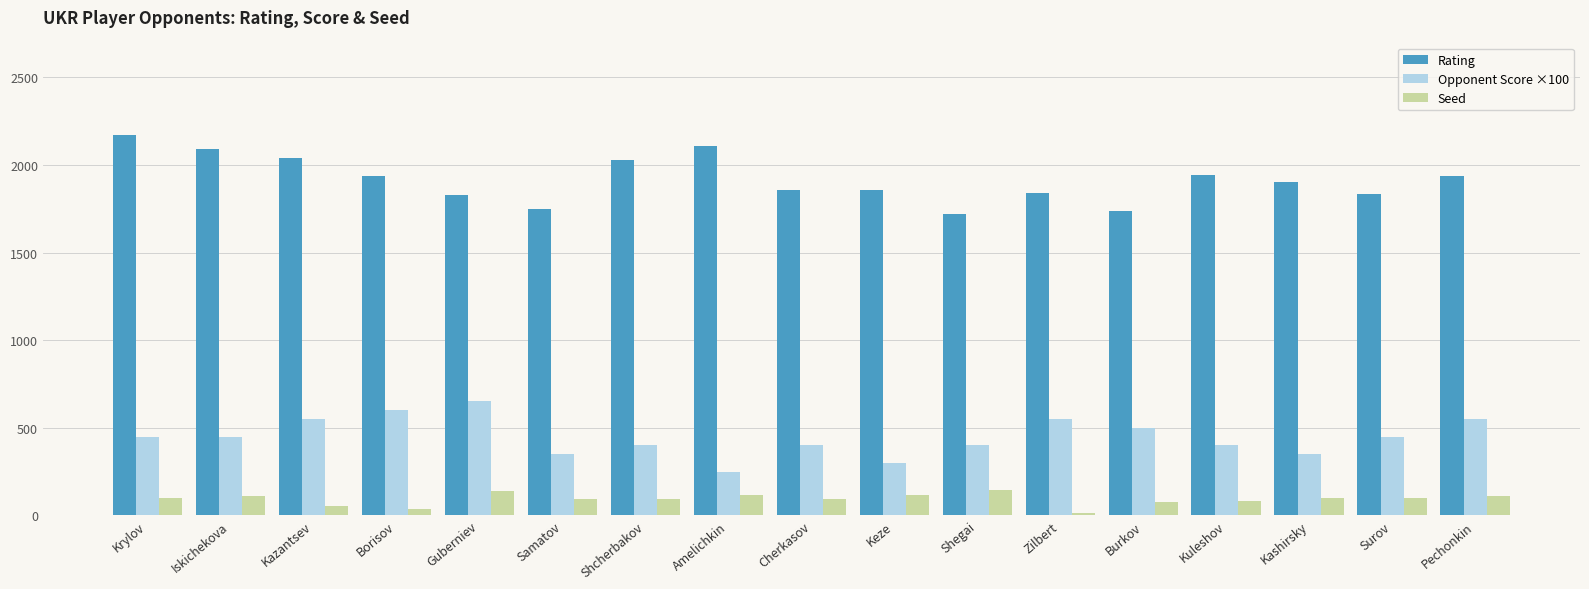

What are all the series names shown in the legend?

Rating, Opponent Score ×100, Seed